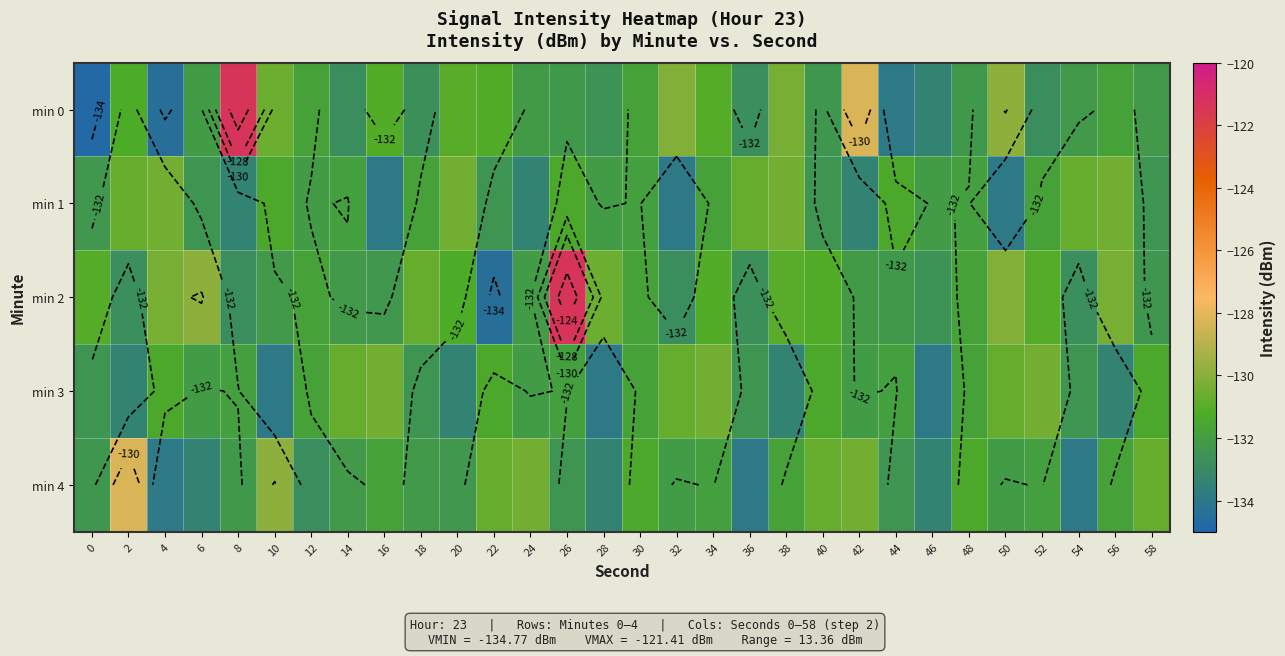

Between 36 and 46, which is larger?

36